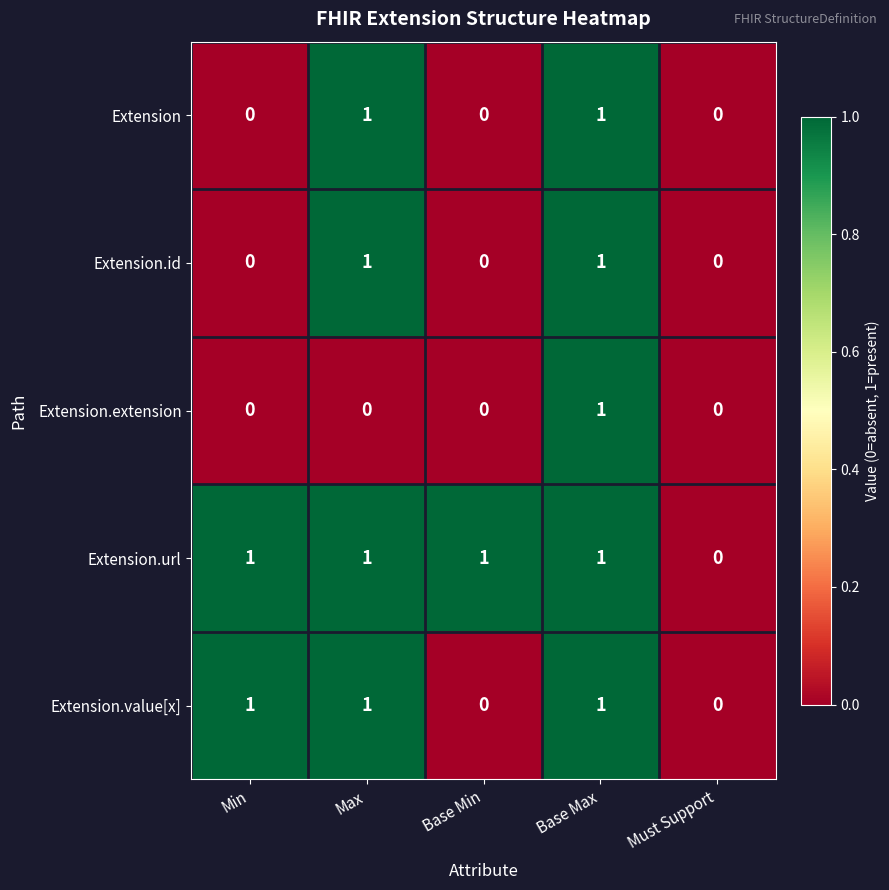

What is the sum of all Extension.value[x] values?

3